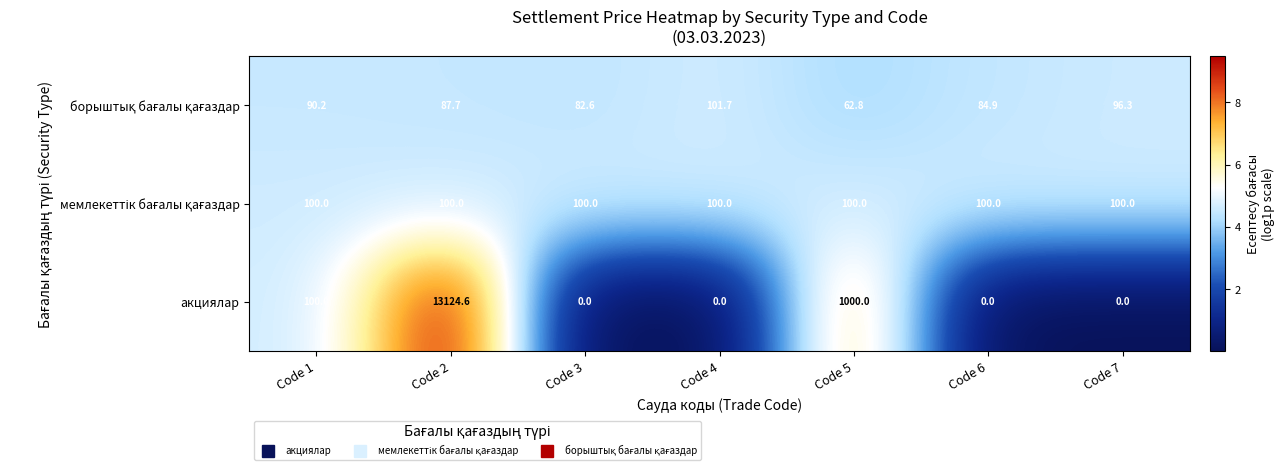

What is the sum of the акциялар values at Code 2 and Code 4?

13124.6